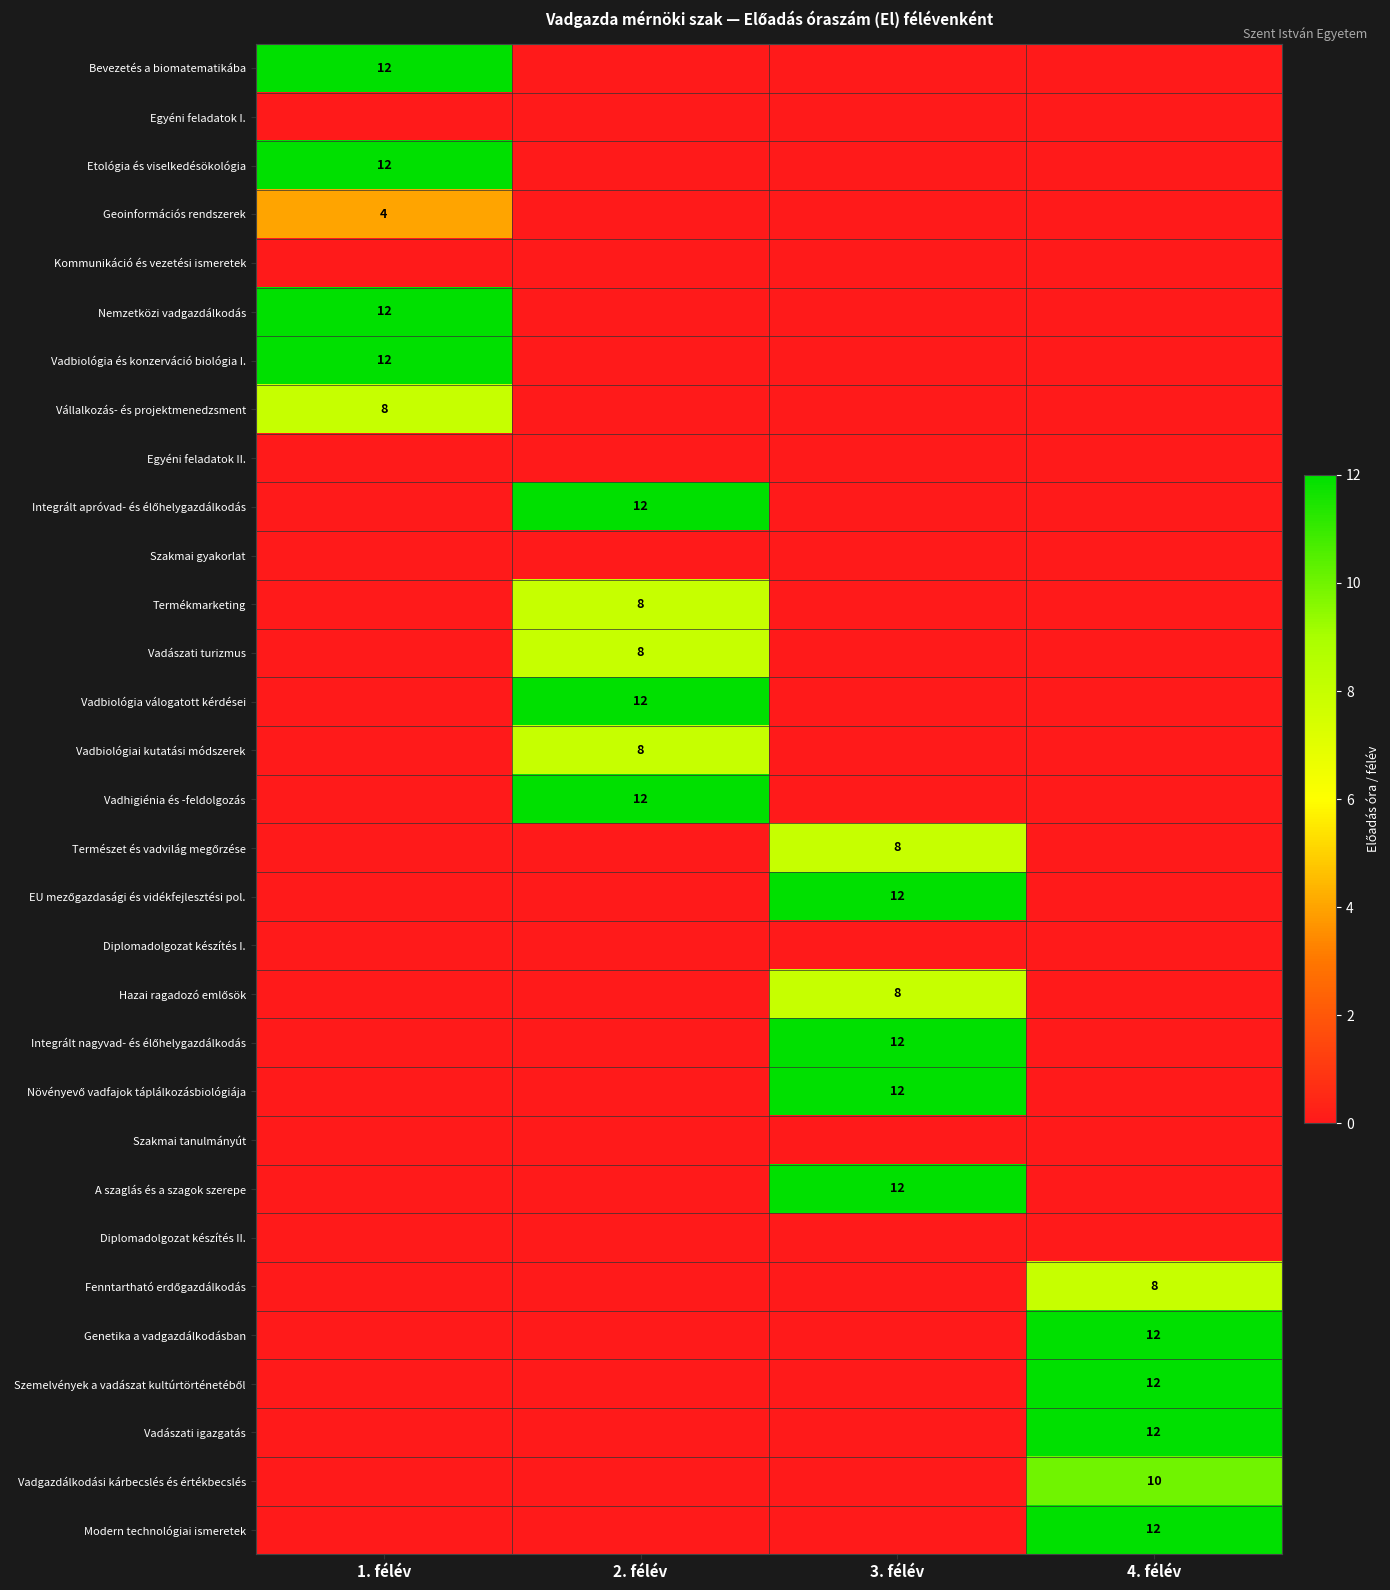

Is it true that Termékmarketing equals 14 at 2. félév?

False